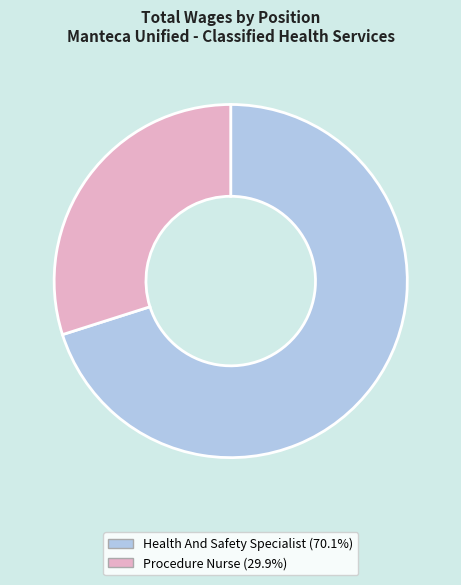

Rank the categories by value from highest to lowest.

Health And Safety Specialist, Procedure Nurse